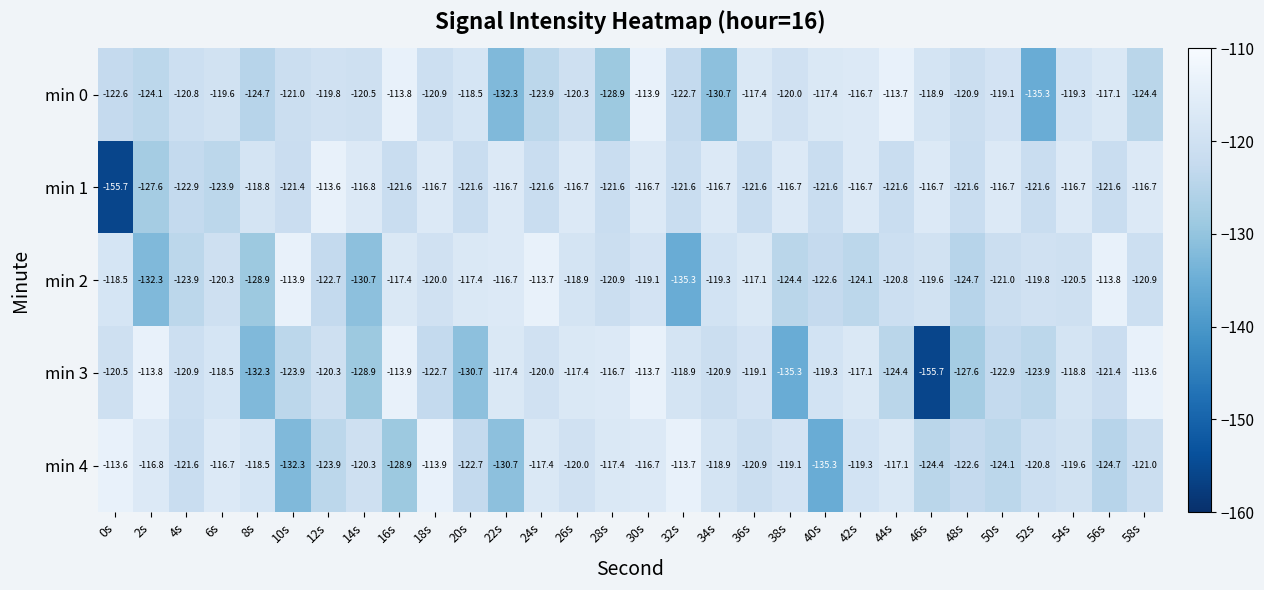

Rank the series at 26s from lowest to highest value.

min 0, min 4, min 2, min 3, min 1